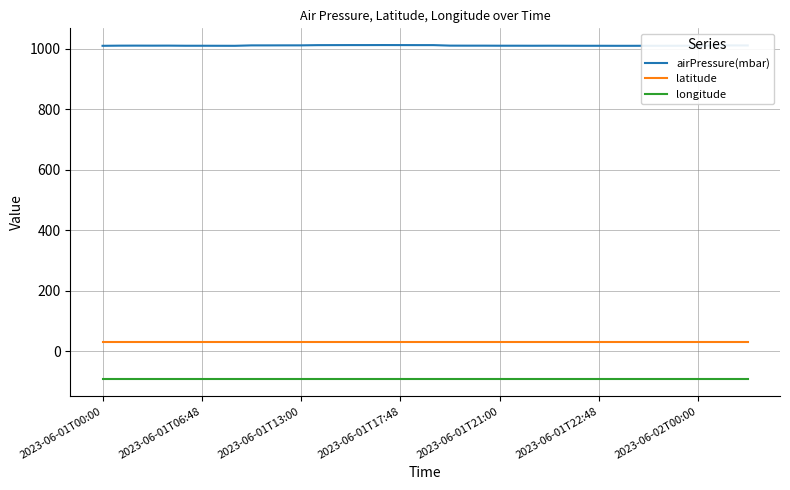

Does the chart have visible grid lines?

Yes